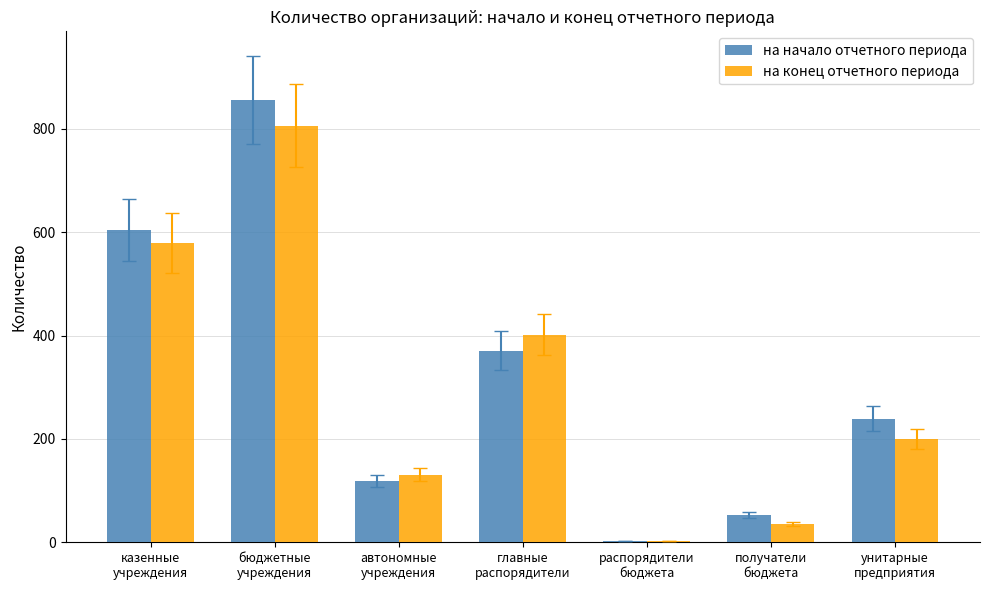

Which series has the widest spread of values?

на начало отчетного периода